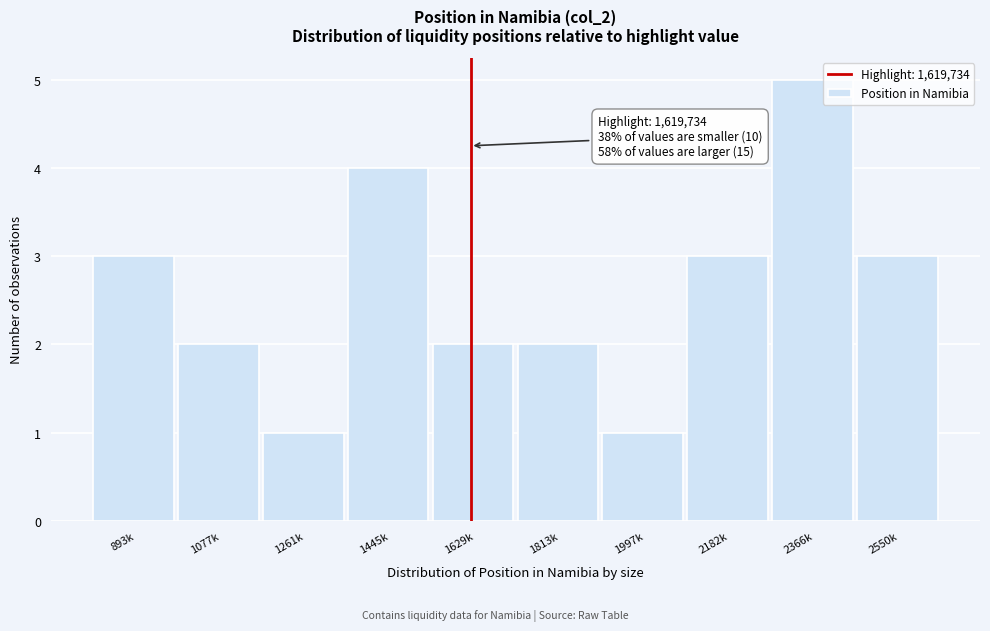

Reading left to right, extract all data points from this chart.

3	2	1	4	2	2	1	3	5	3